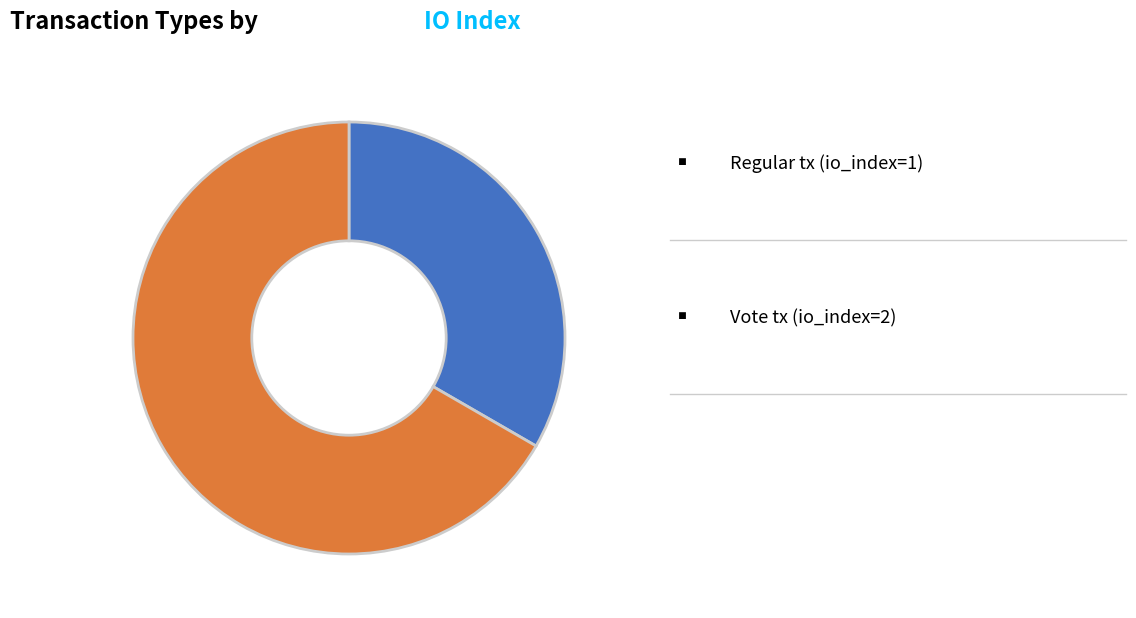

Count the number of slices in the pie.

2